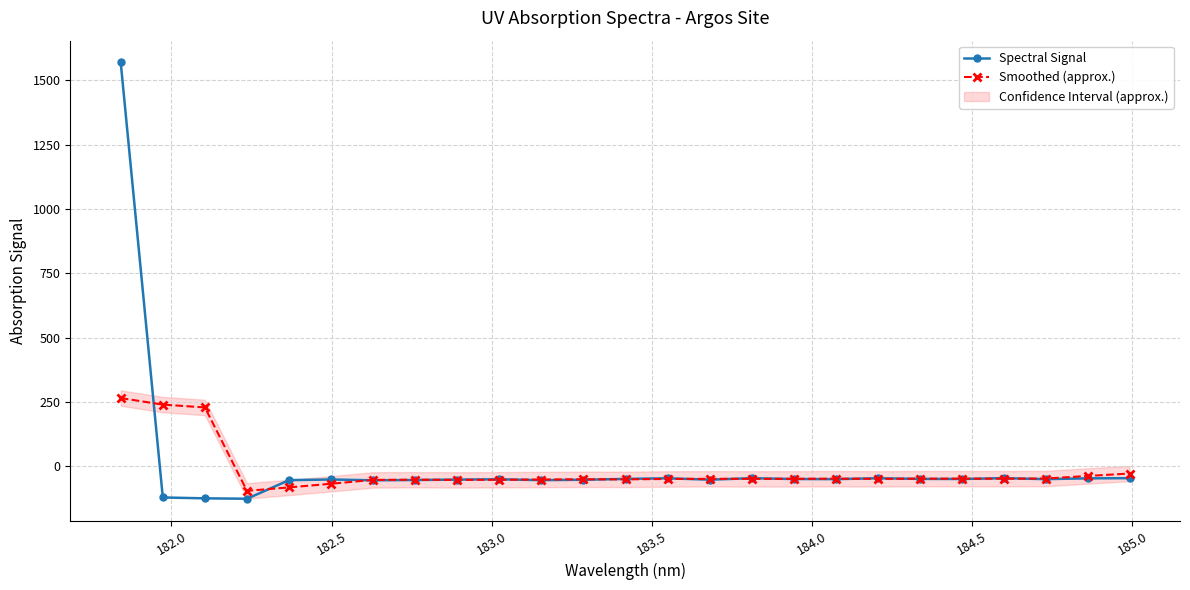

True or false: Smoothed (approx.) has more than 0 points higher than both neighbors.

True